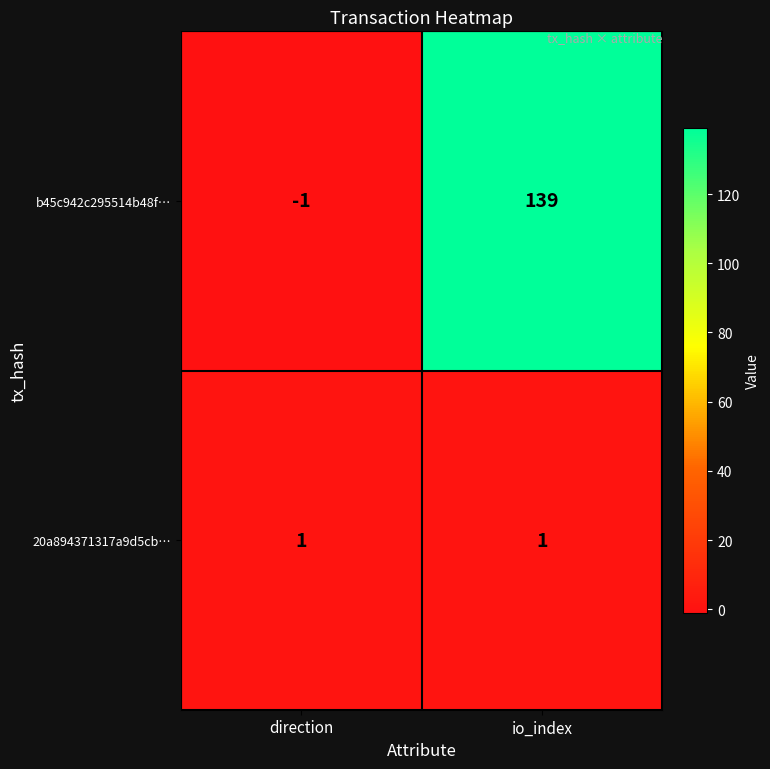

Rank the series by their maximum value, from lowest to highest.

20a894371317a9d5cb…, b45c942c295514b48f…